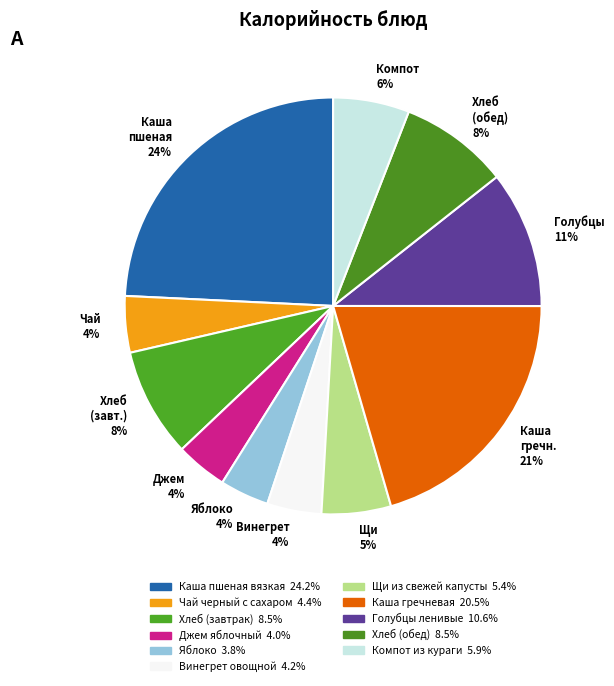

How many segments does this pie chart have?

11